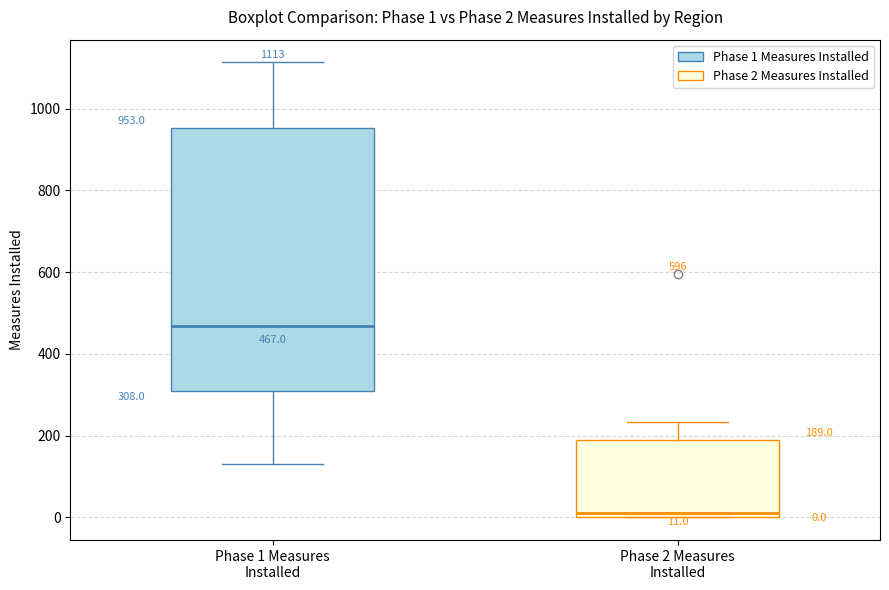

Comparing the boxes themselves (not the whiskers), which one is the tallest?

Phase 1 Measures Installed